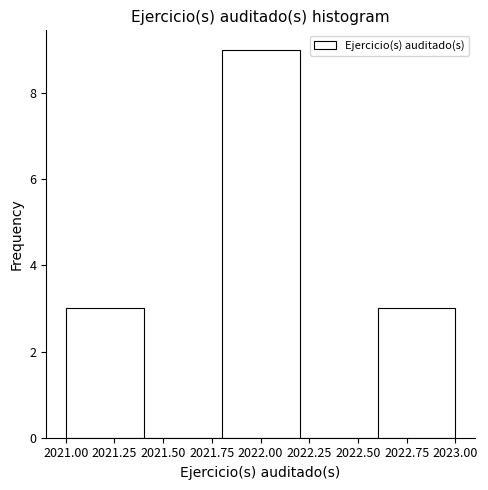

Reading left to right, transcribe this chart: for each bar, give the range it covers on the x-axis and its height. The values are not printed on the chart, so give them approximately, as read against the axis.

2021.0 to 2021.4: 3
2021.4 to 2021.8: 0
2021.8 to 2022.2: 9
2022.2 to 2022.6: 0
2022.6 to 2023.0: 3